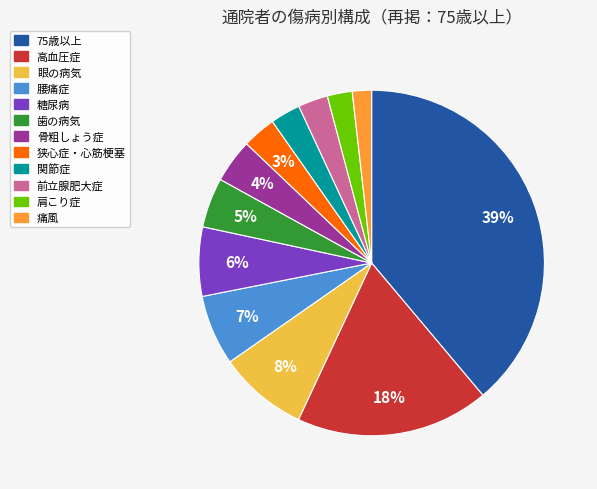

Which has a higher value, 眼の病気 or 糖尿病?

眼の病気